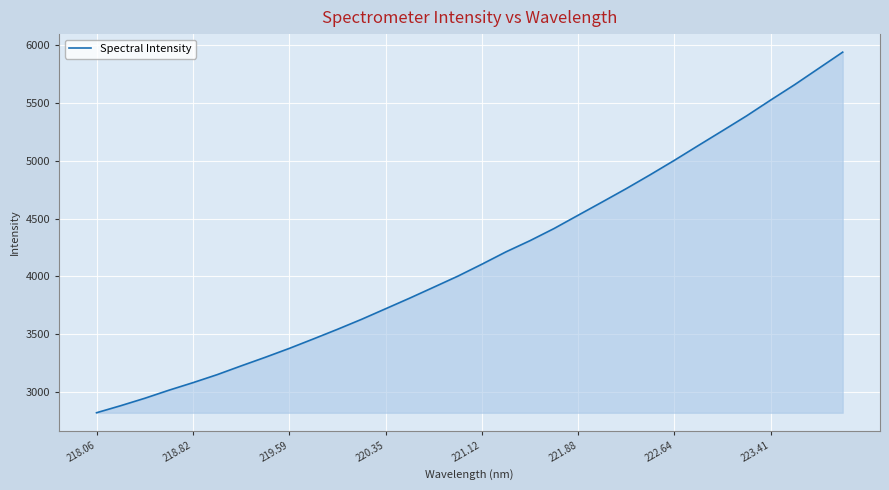

What is the maximum value shown in the chart?

5938.7